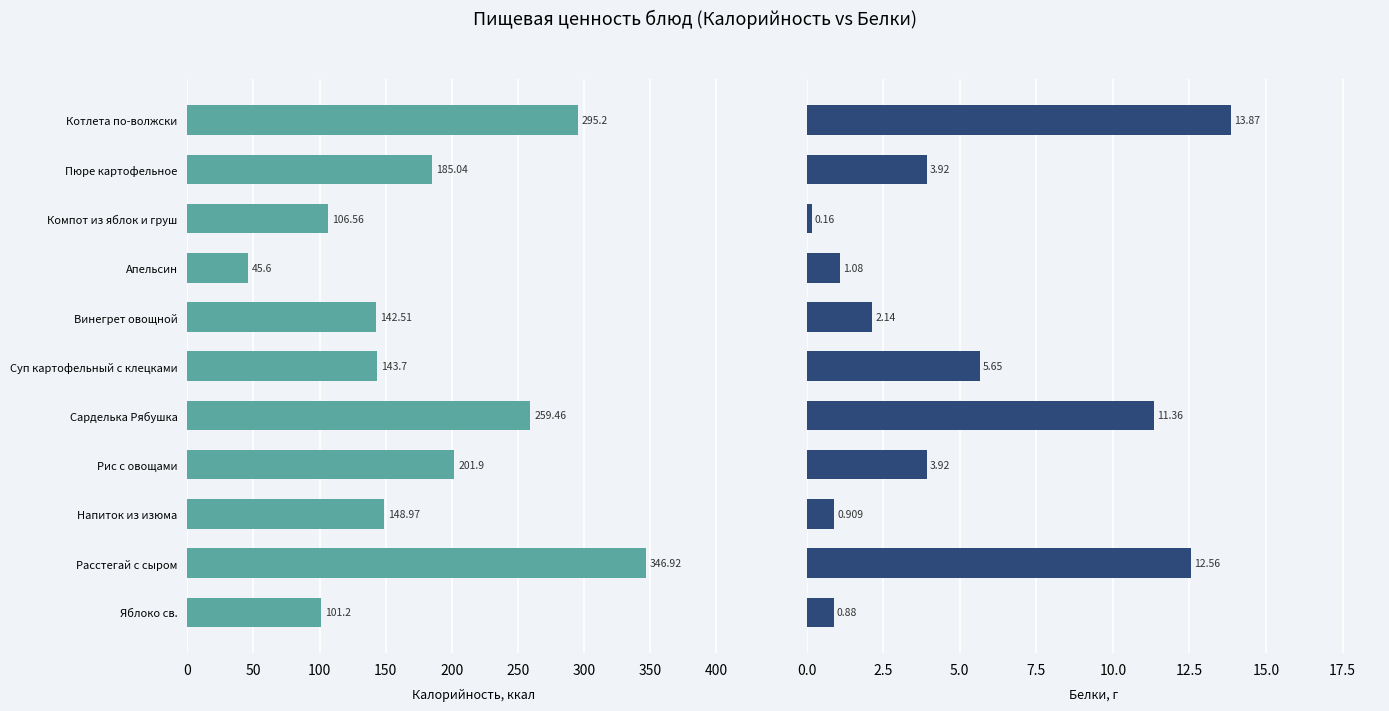

Rank the series at Напиток из изюма from lowest to highest value.

Белки, Калорийность